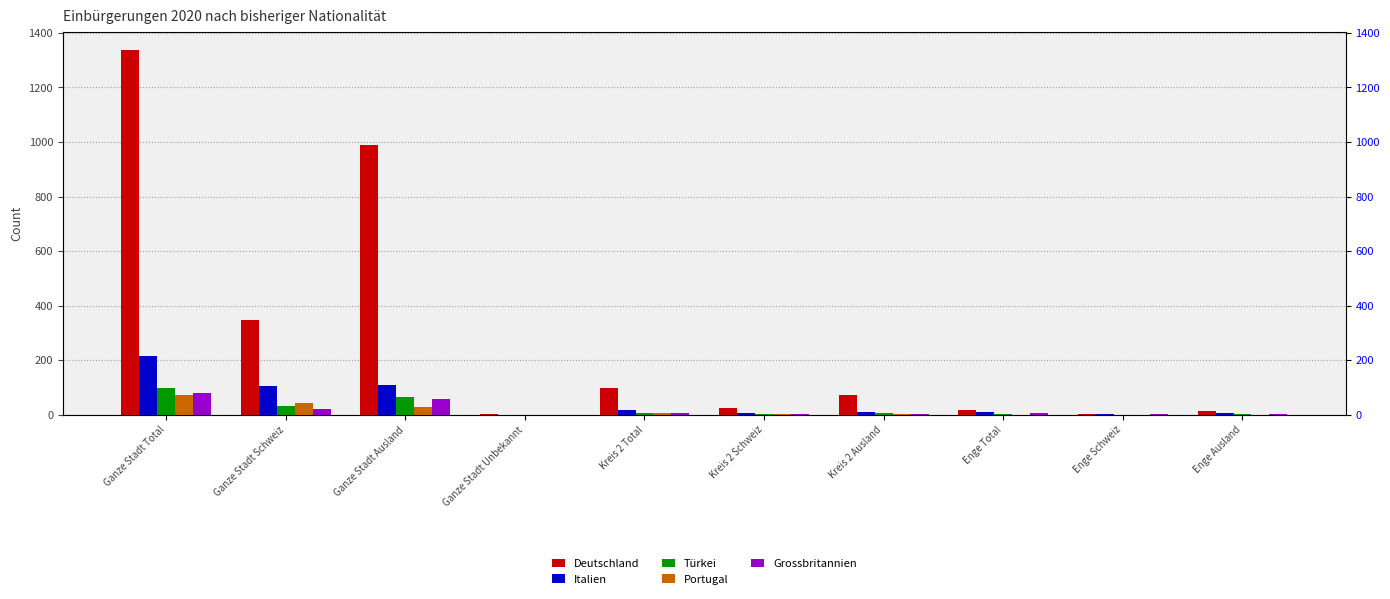

What position from the right is Ganze Stadt Ausland?

8